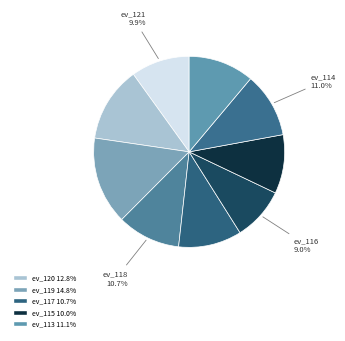

Does any single category account for the majority?

No